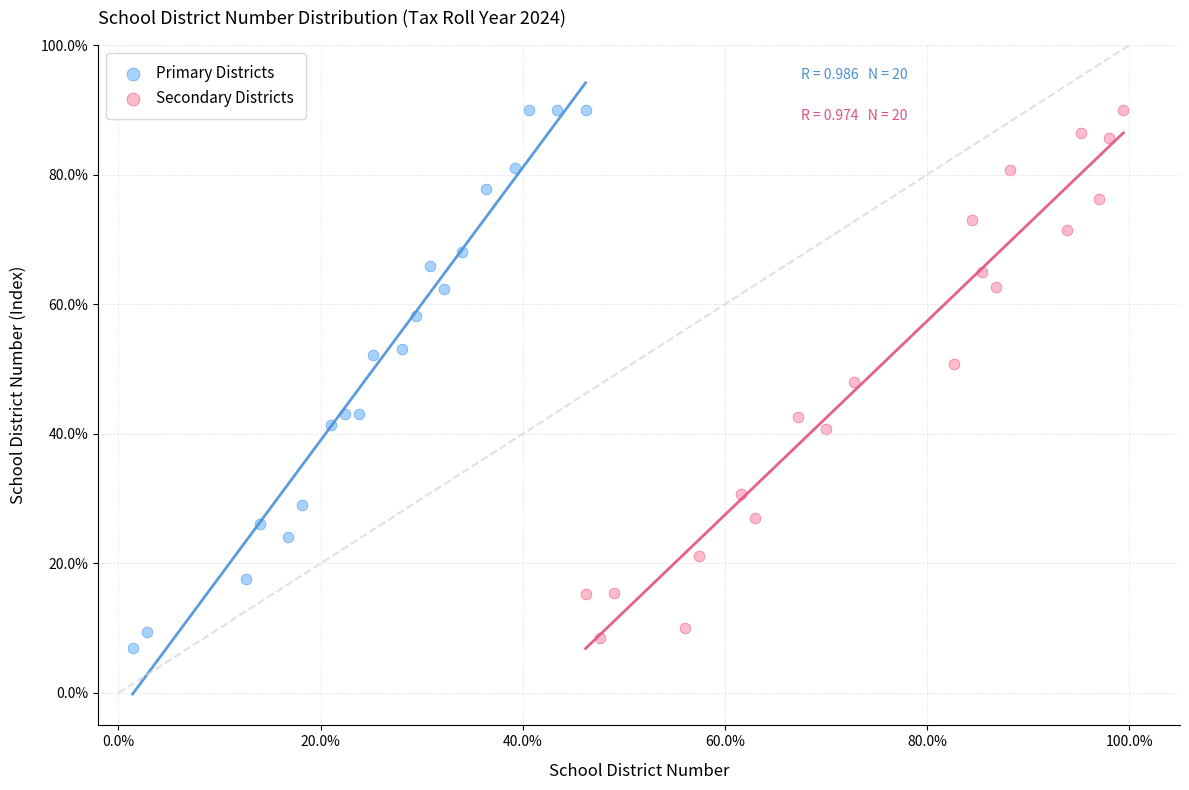

What are all the series names shown in the legend?

Primary Districts, Secondary Districts